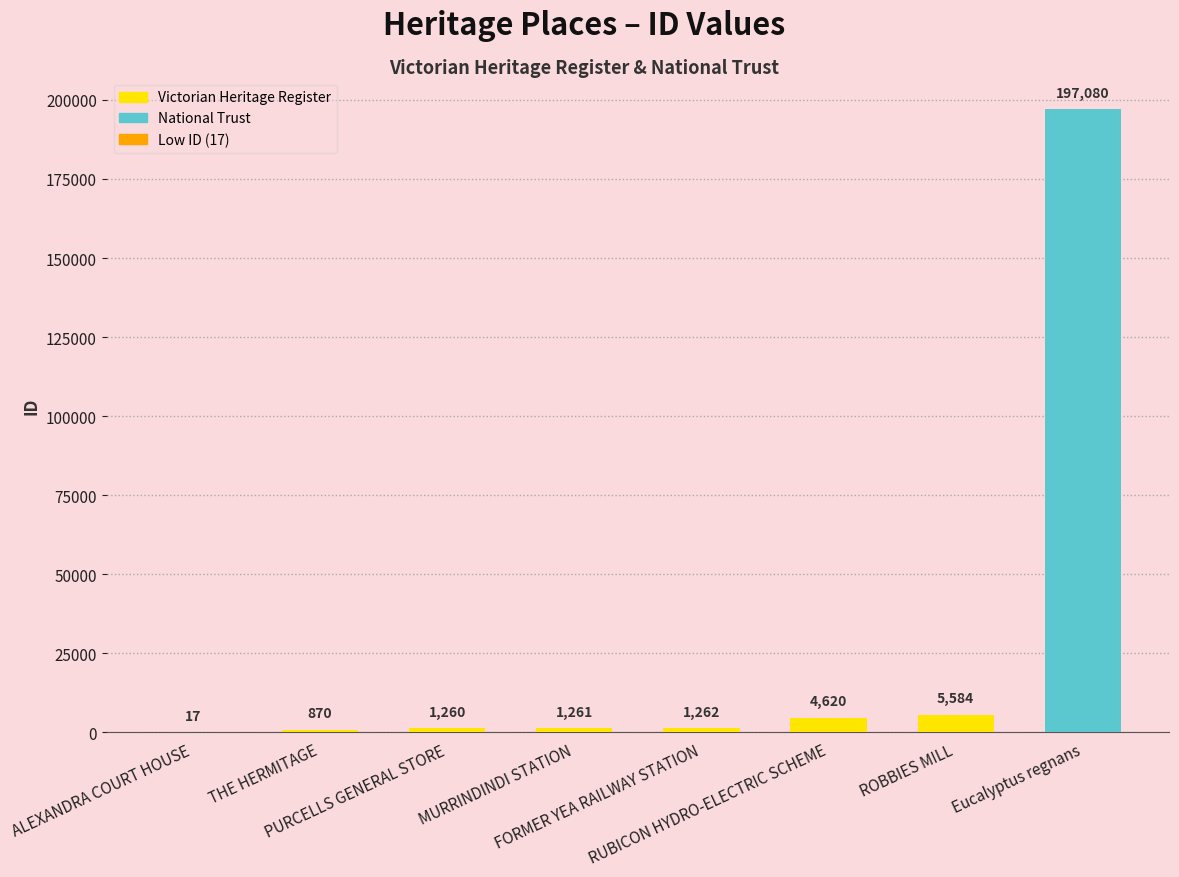

Is it true that the value at RUBICON HYDRO-ELECTRIC SCHEME is 4620?

True